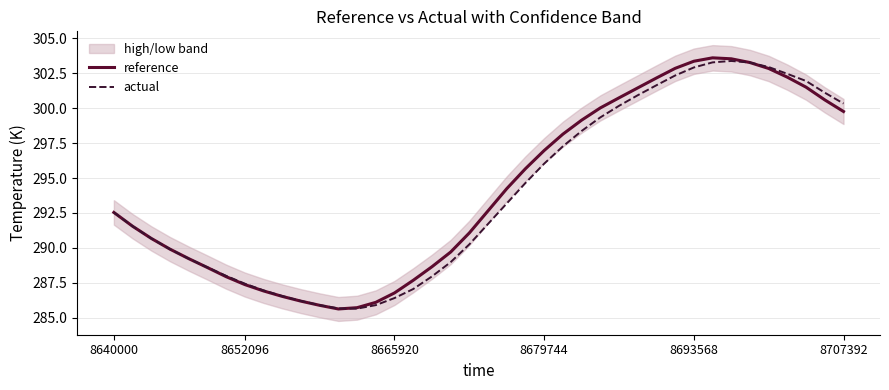

What position from the left is 26?

27